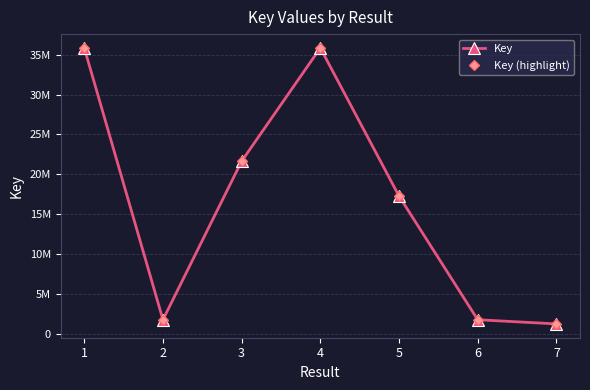

True or false: Key (highlight) and Key cross at least once.

False